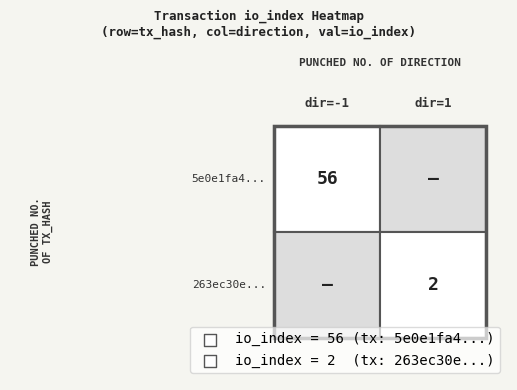

What is the maximum value shown in the chart?

56